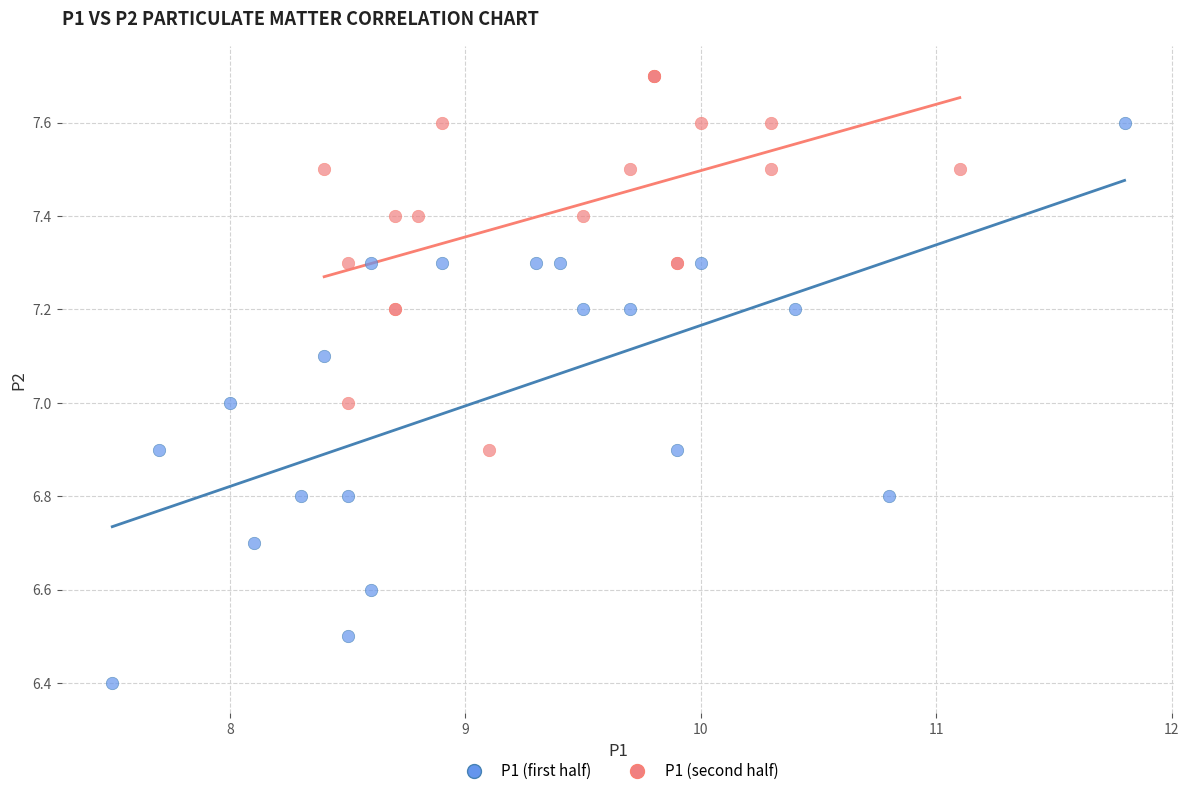

Which series has the largest Y range (max minus min)?

P1 (first half)